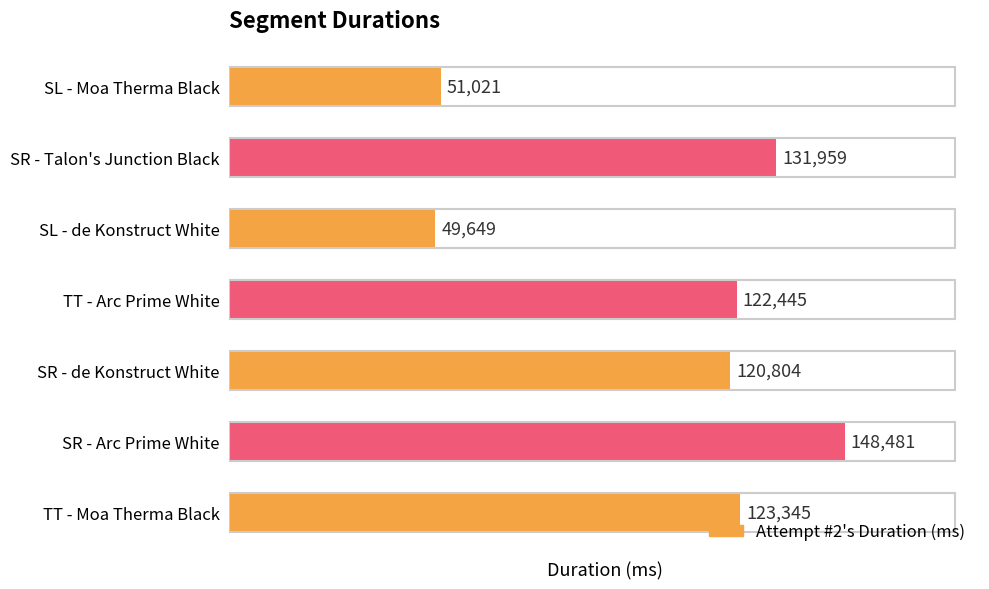

How many categories are shown in the chart?

7